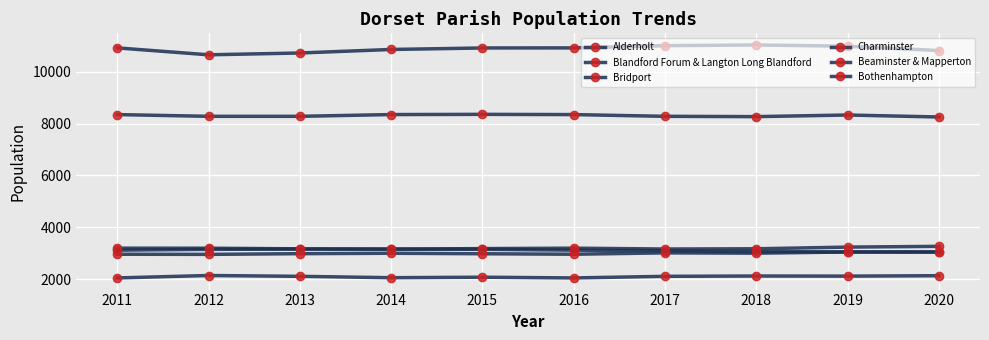

Does the chart have visible grid lines?

Yes